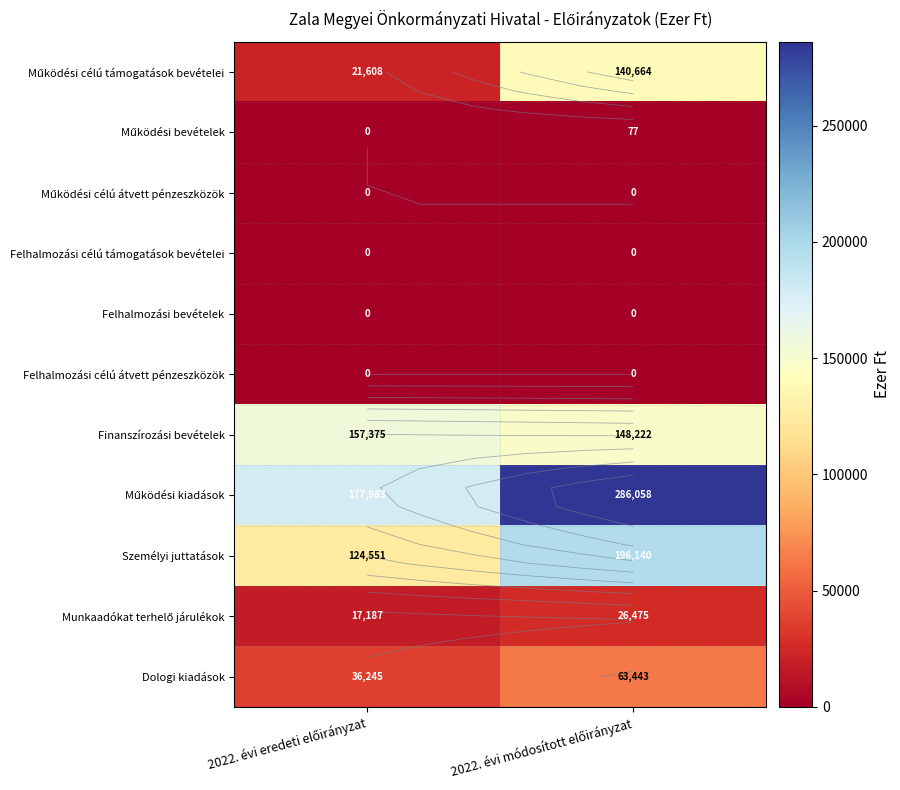

The Munkaadókat terhelő járulékok series shows 17187 at 2022. évi eredeti előirányzat. True or false?

True